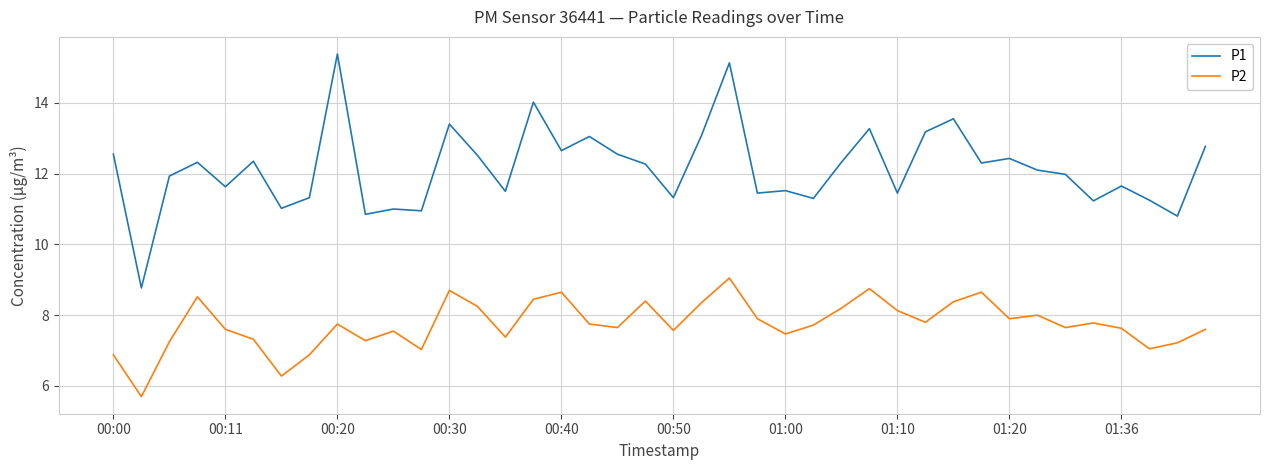

True or false: P1 and P2 cross at least once.

False